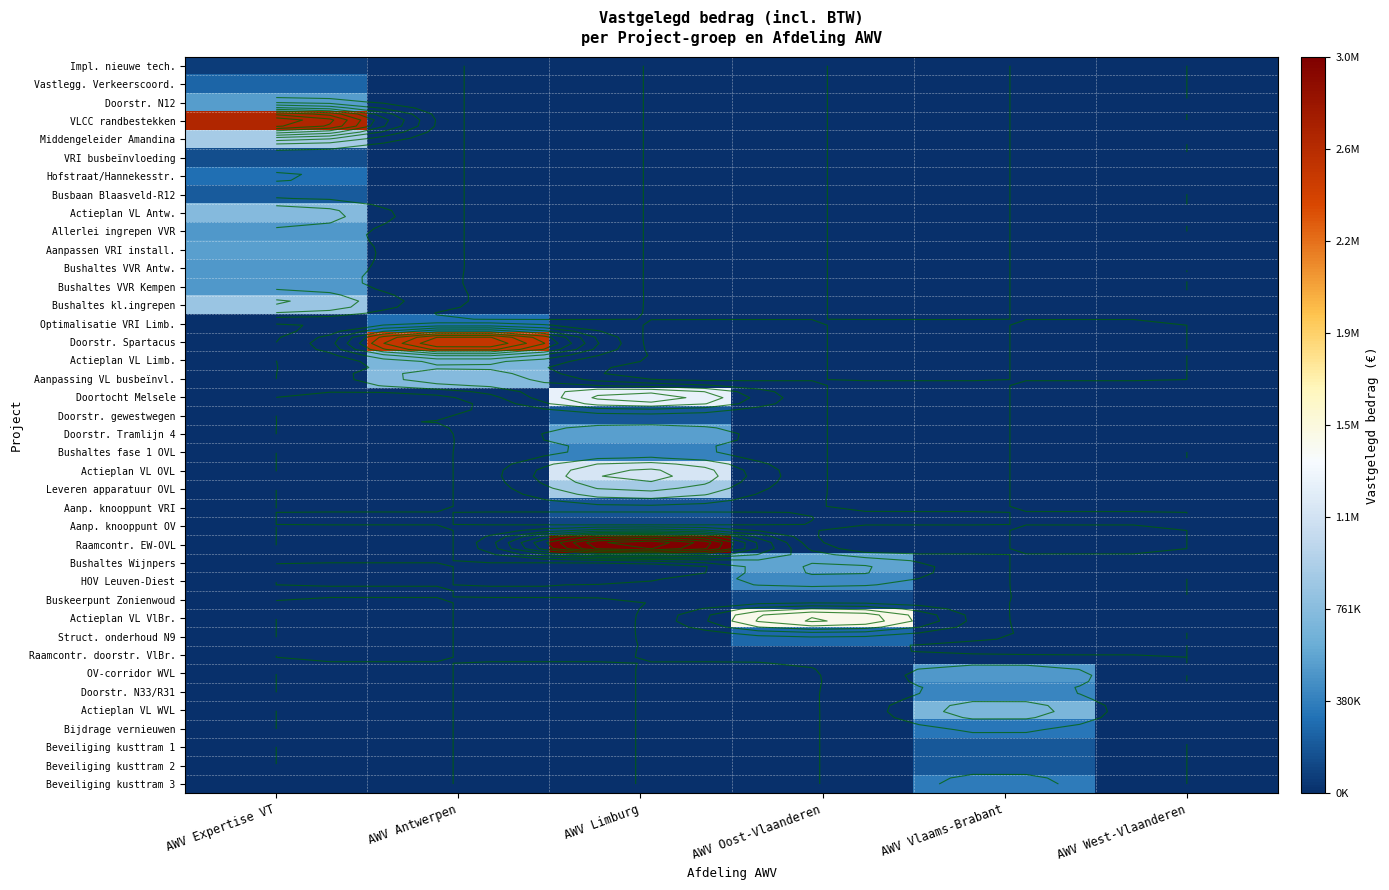

What is the total value across all series at AWV Limburg?

7804000.0